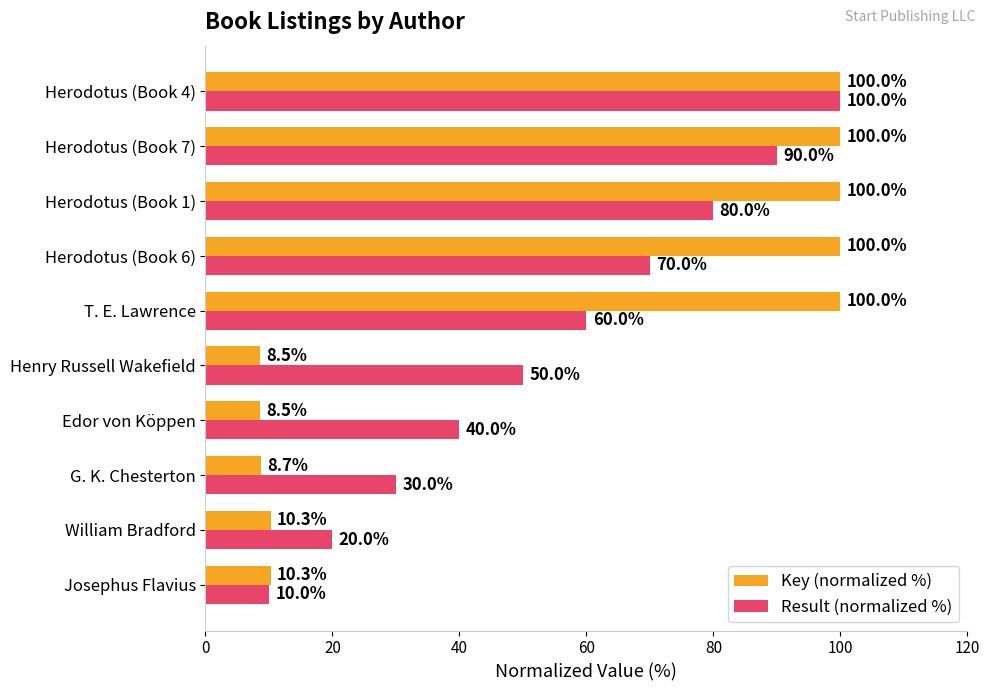

Which series has the largest range (max minus min)?

Key (normalized %)